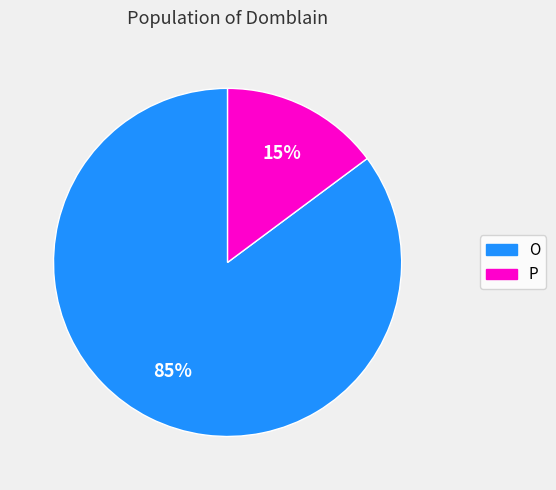

Count the number of slices in the pie.

2